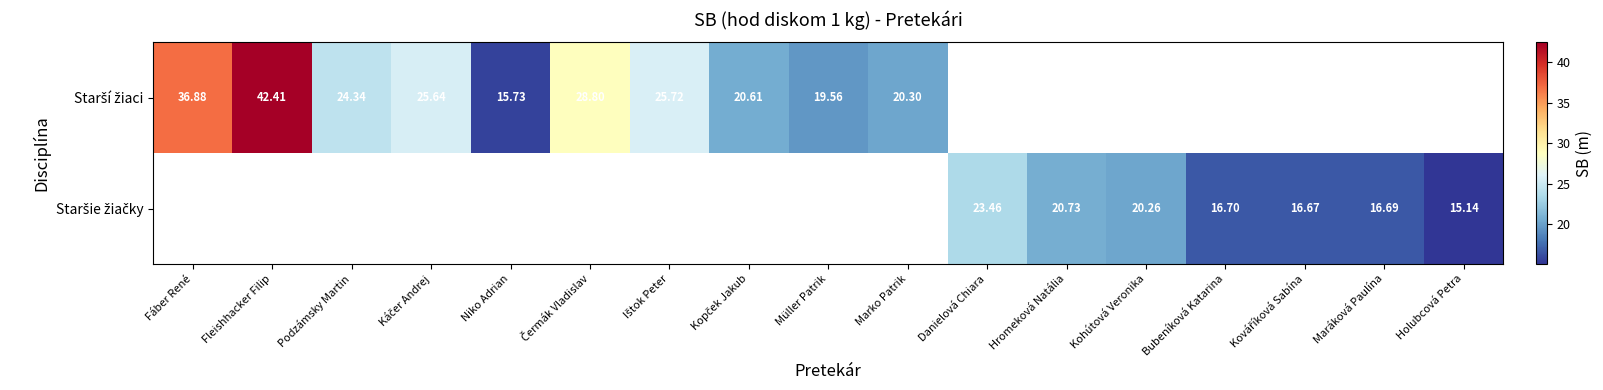

Between Podzámsky Martin and Čermák Vladislav, which series saw the biggest shift?

Starší žiaci